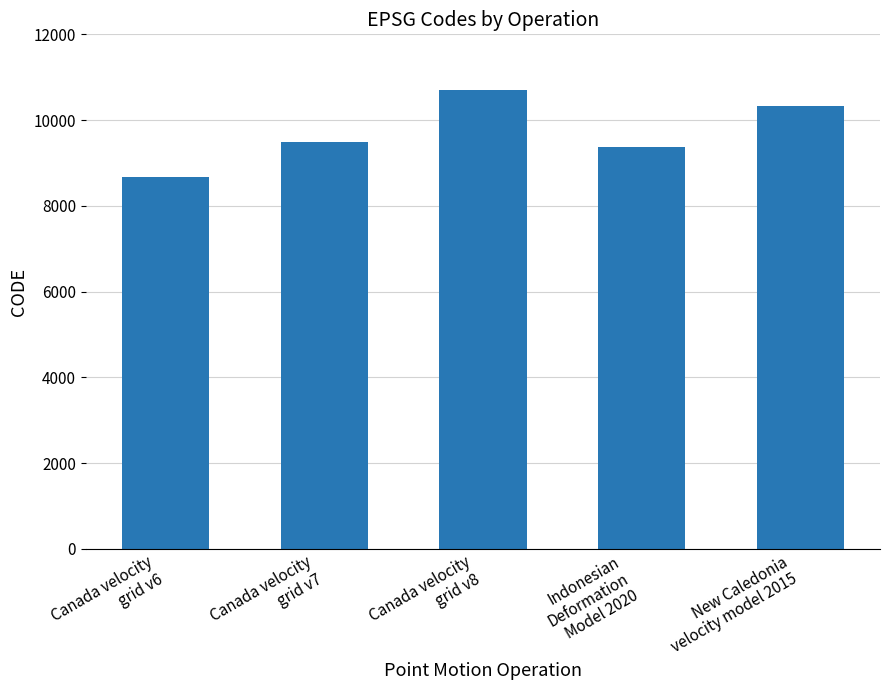

What is the average value?

9713